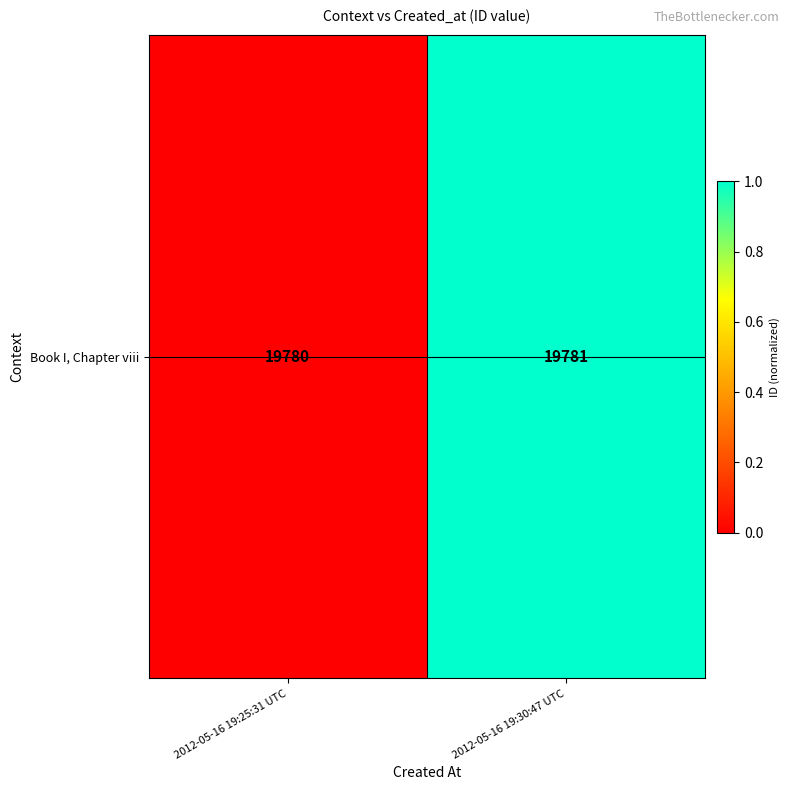

Count the number of data series in this chart.

1